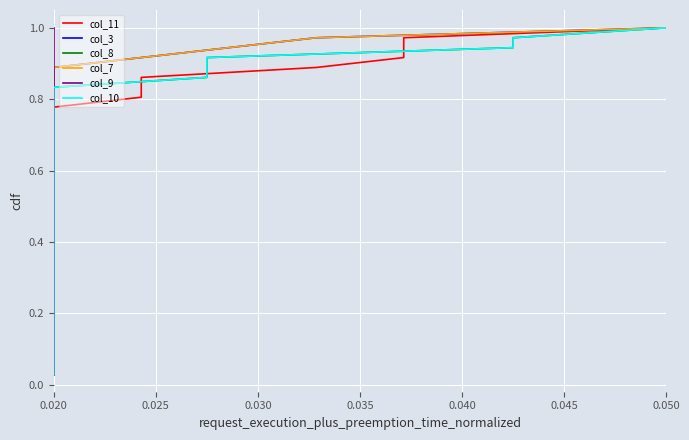

True or false: col_7 and col_10 intersect in this chart.

False